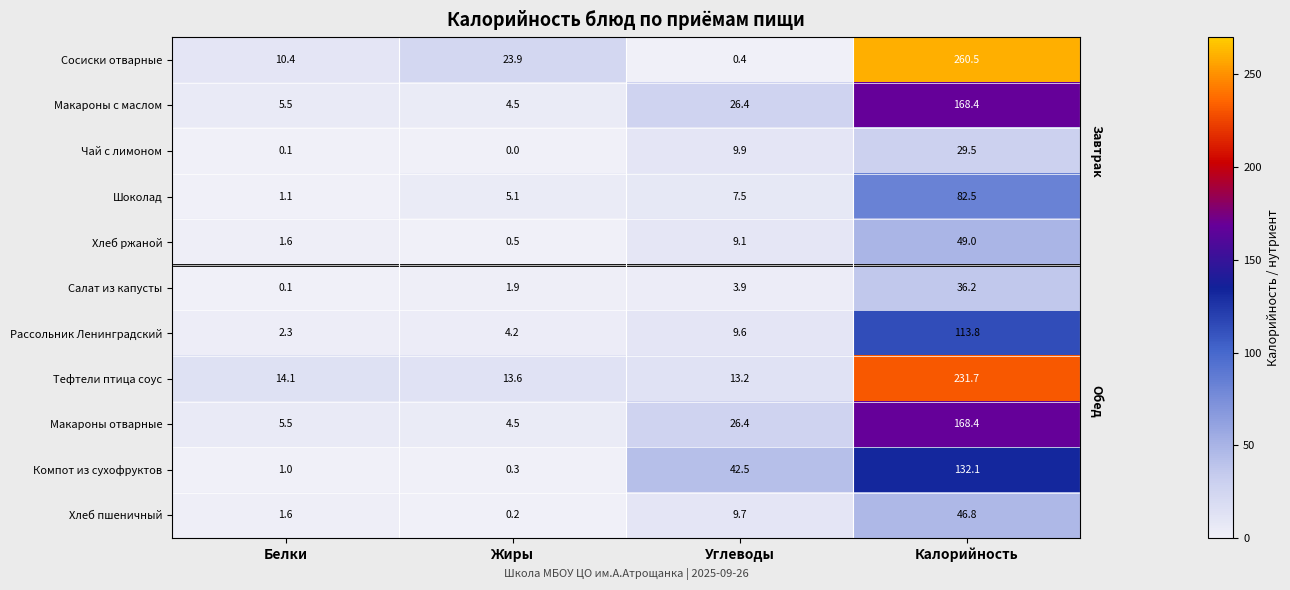

Rank the categories by Компот из сухофруктов value from lowest to highest.

Жиры, Белки, Углеводы, Калорийность